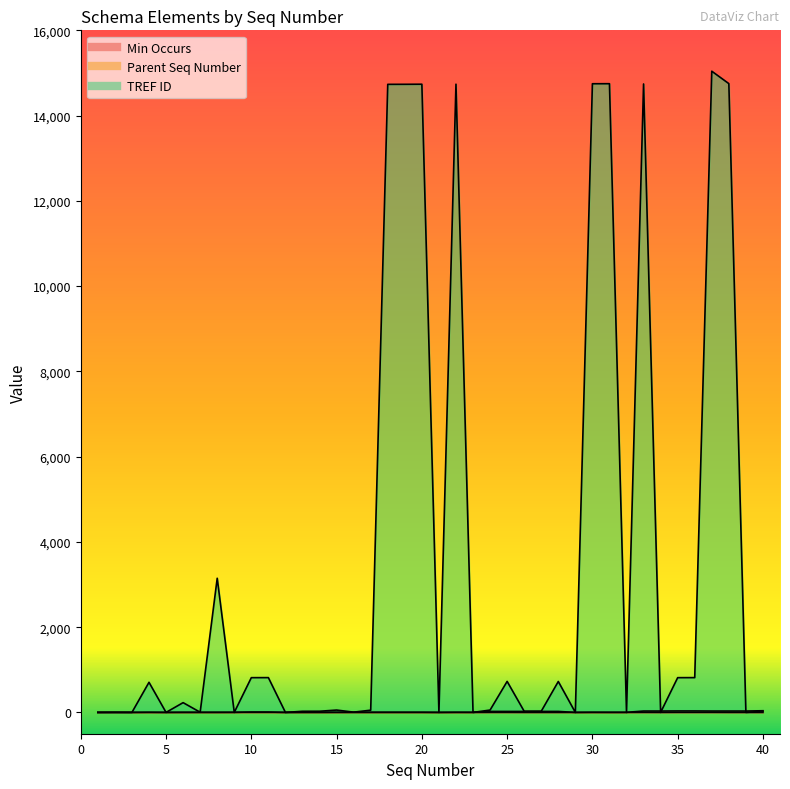

Is the value of TREF ID at 17 greater than the value of Parent Seq Number at 21?

Yes